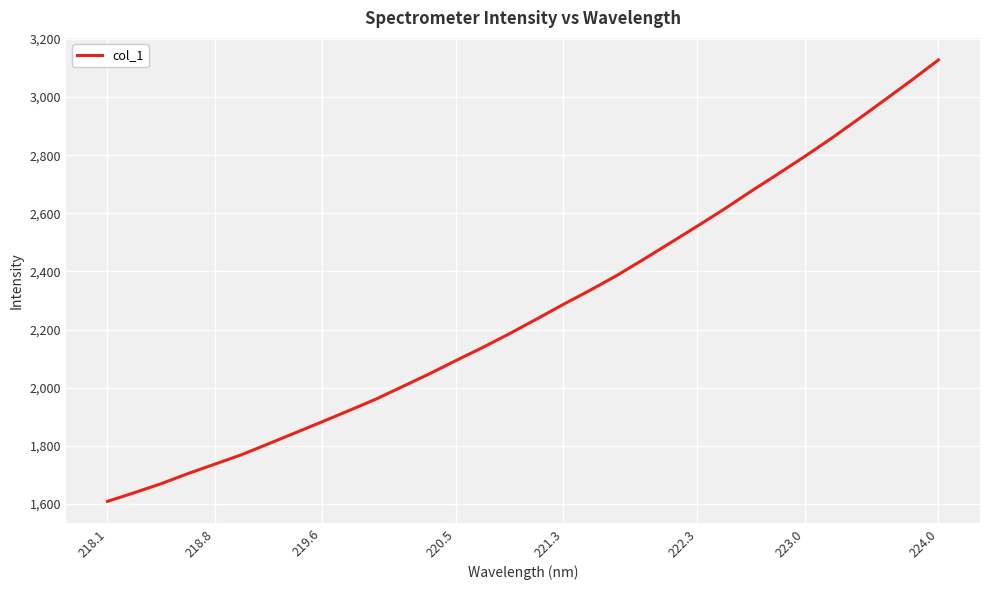

Does the chart display data point markers on the line(s)?

No